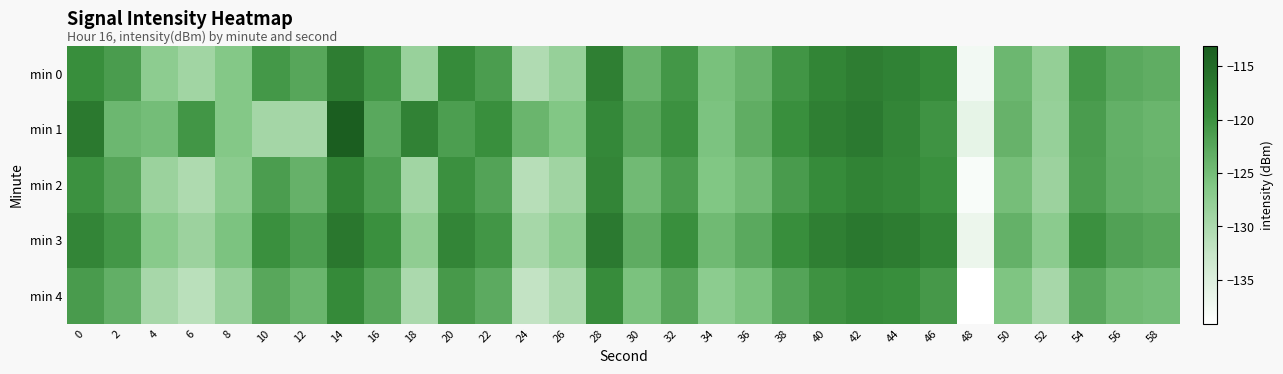

Which series has the widest spread of values?

min 1